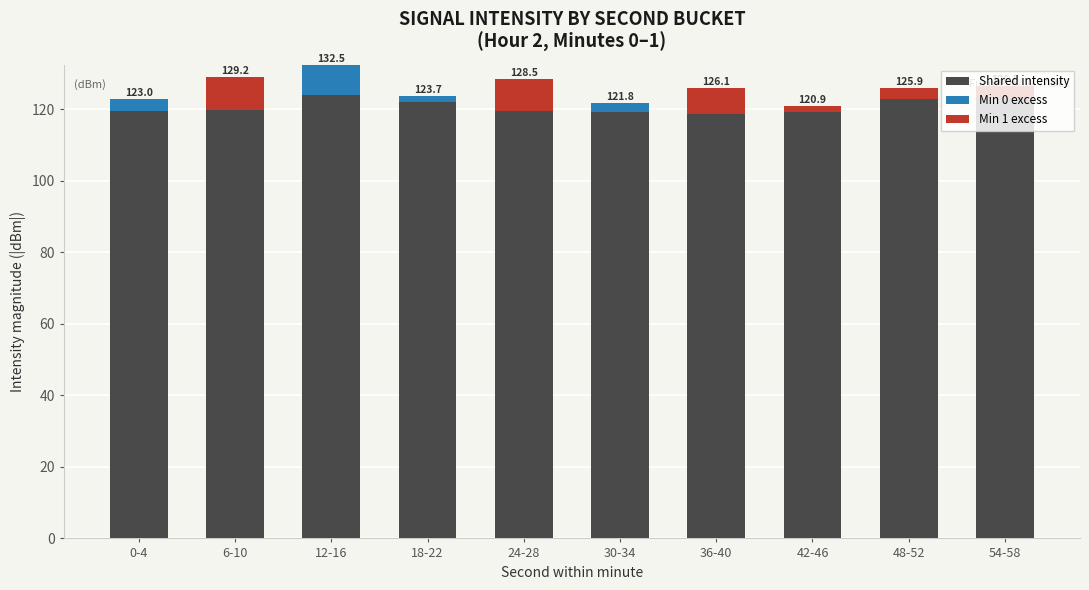

The Shared intensity series shows 122.0 at 18-22. True or false?

True